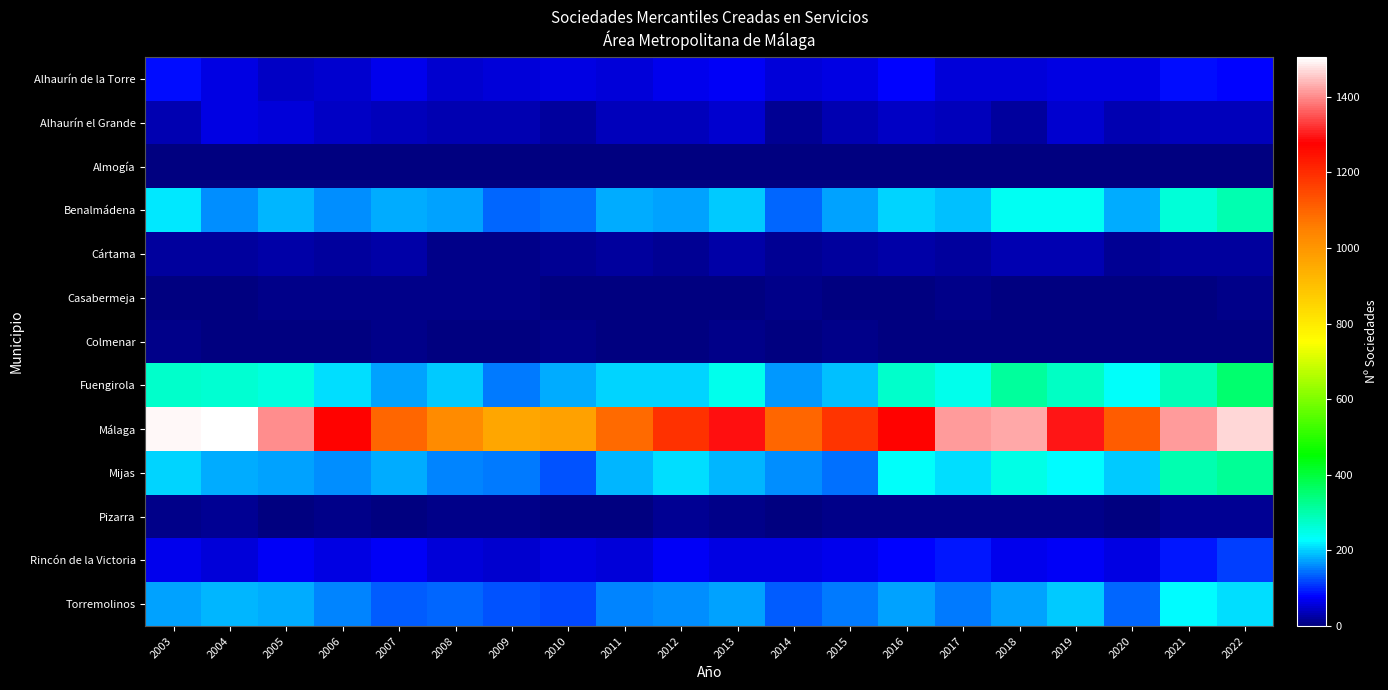

What is the total value across all series at 2011?

1991